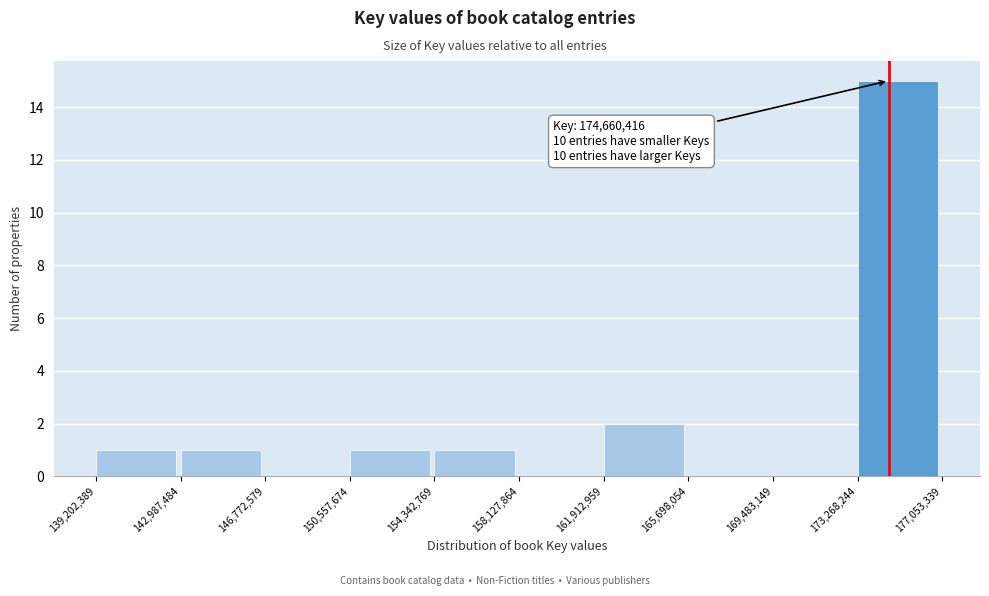

Over which range of the x-axis is the bar tallest?

173,268,244 to 177,053,339